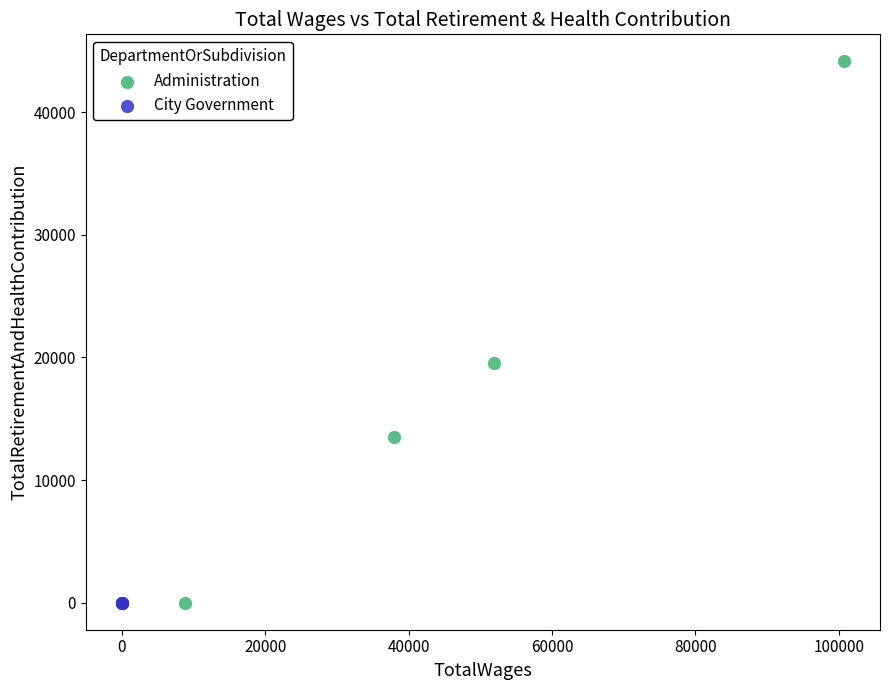

Which series contains the highest Y value?

Administration